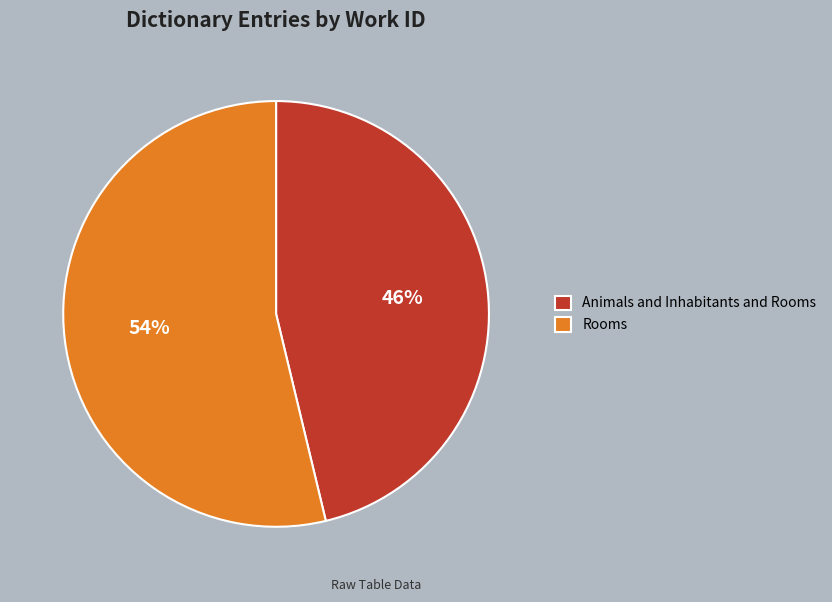

Count the number of slices in the pie.

2